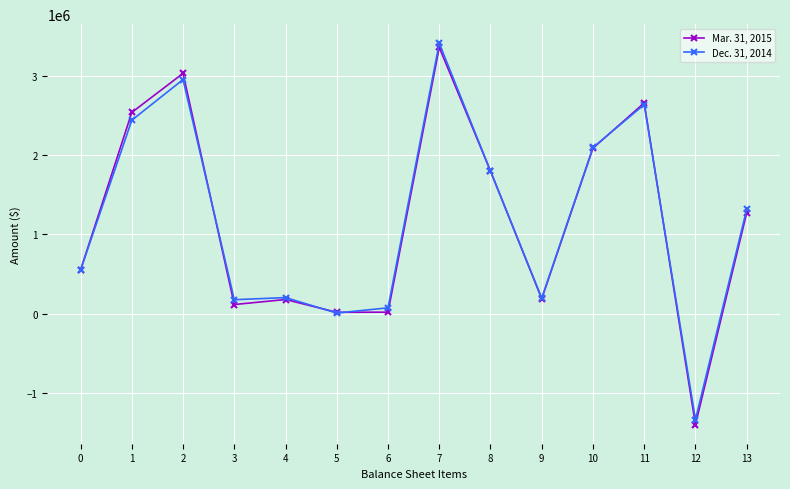

Which series has the widest spread of values?

Mar. 31, 2015